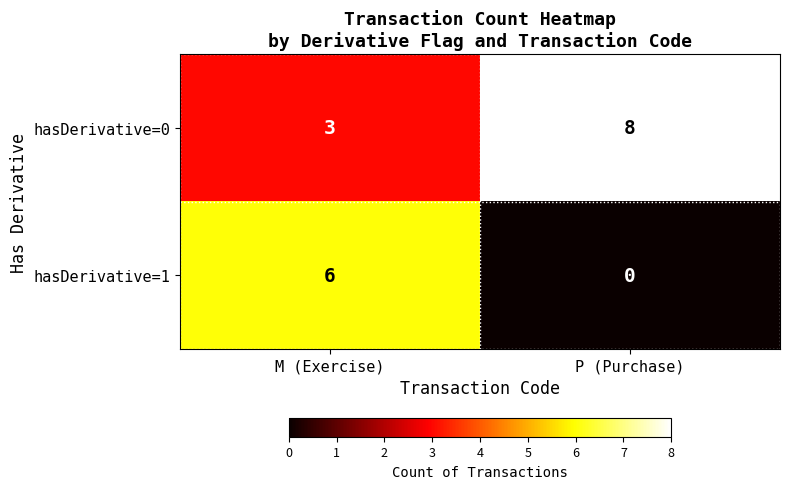

Which series has the largest total across all categories?

hasDerivative=0